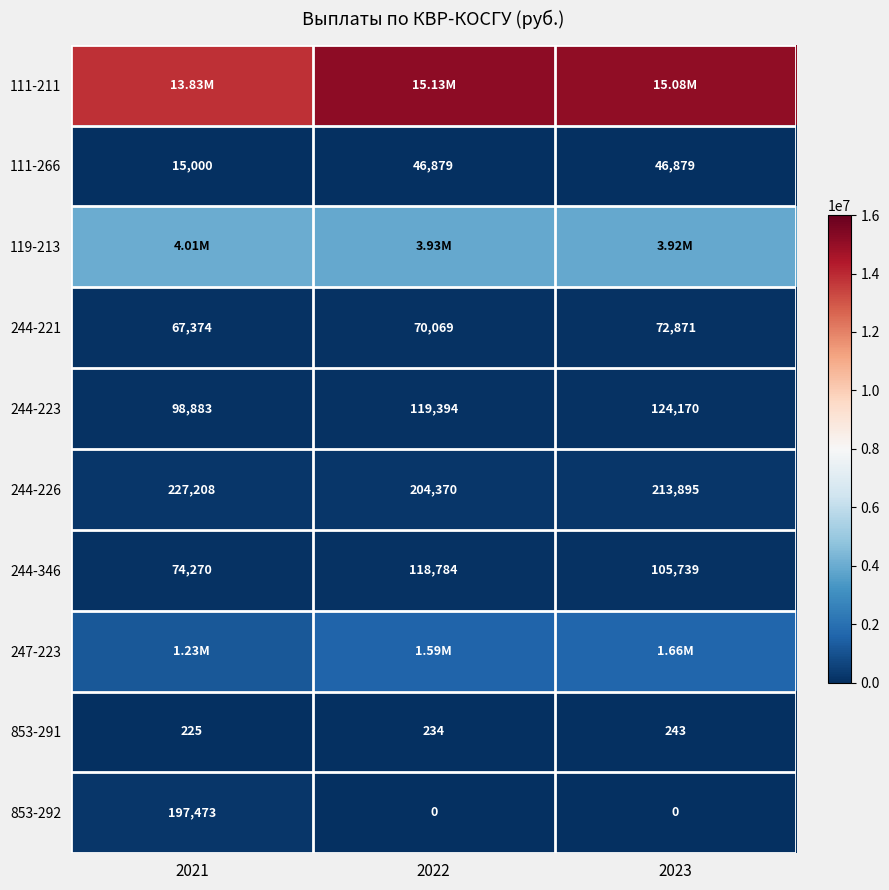

Is the value of 244-226 at 2022 greater than the value of 111-266 at 2023?

Yes